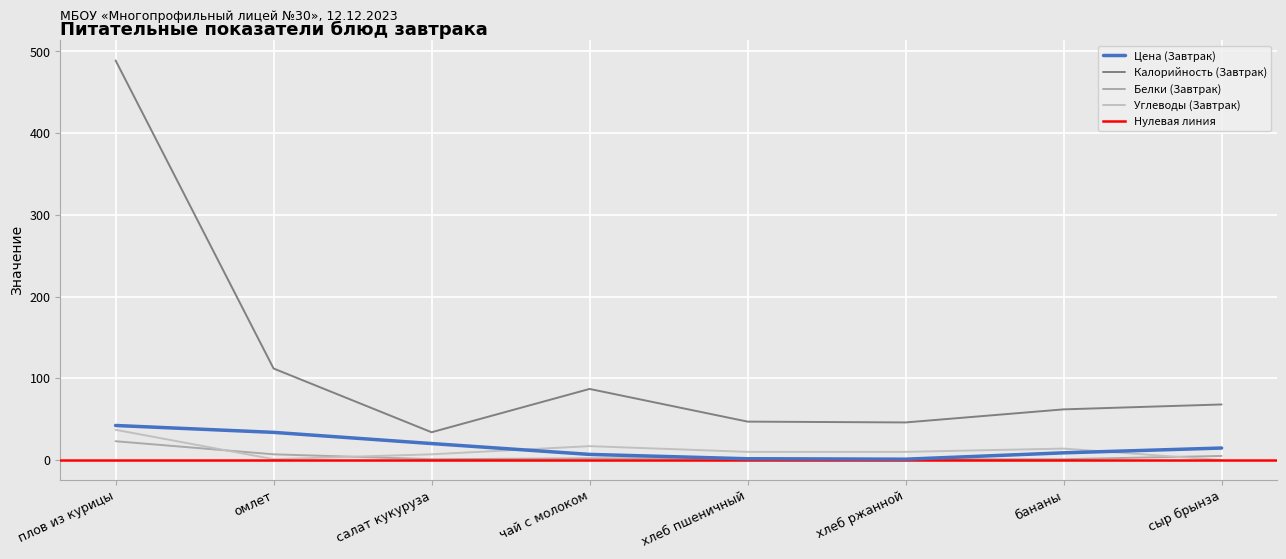

True or false: Углеводы (Завтрак) and Цена (Завтрак) cross at least once.

True